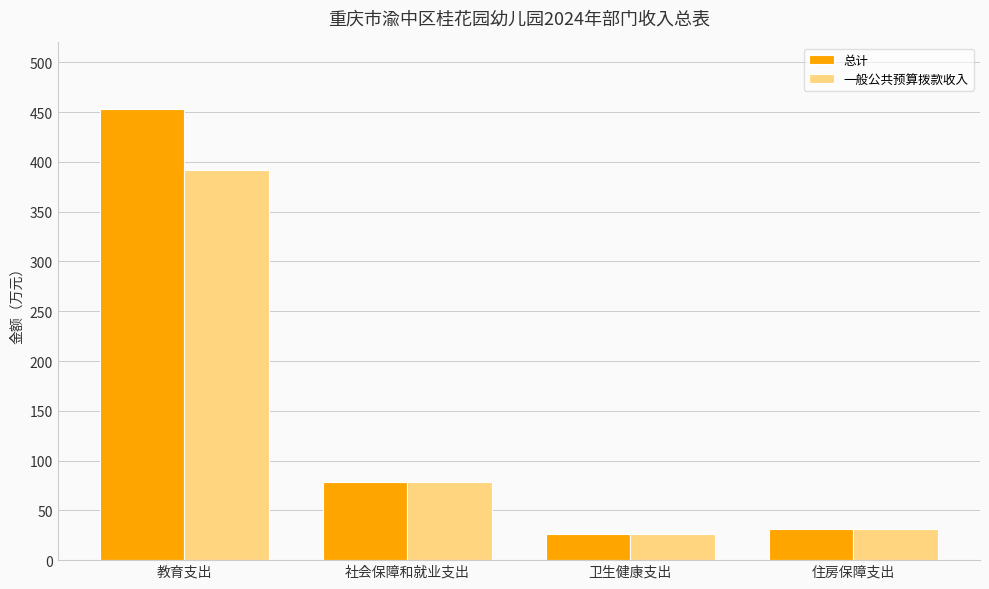

What is the label of the 3rd bar from the left?

卫生健康支出